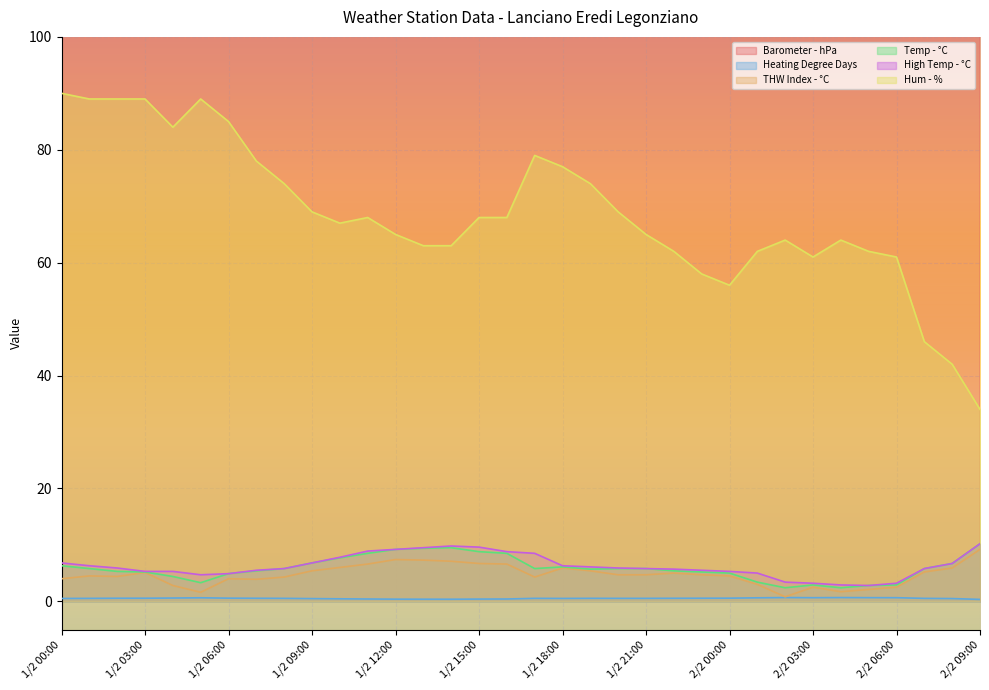

How many distinct data groups are displayed?

6